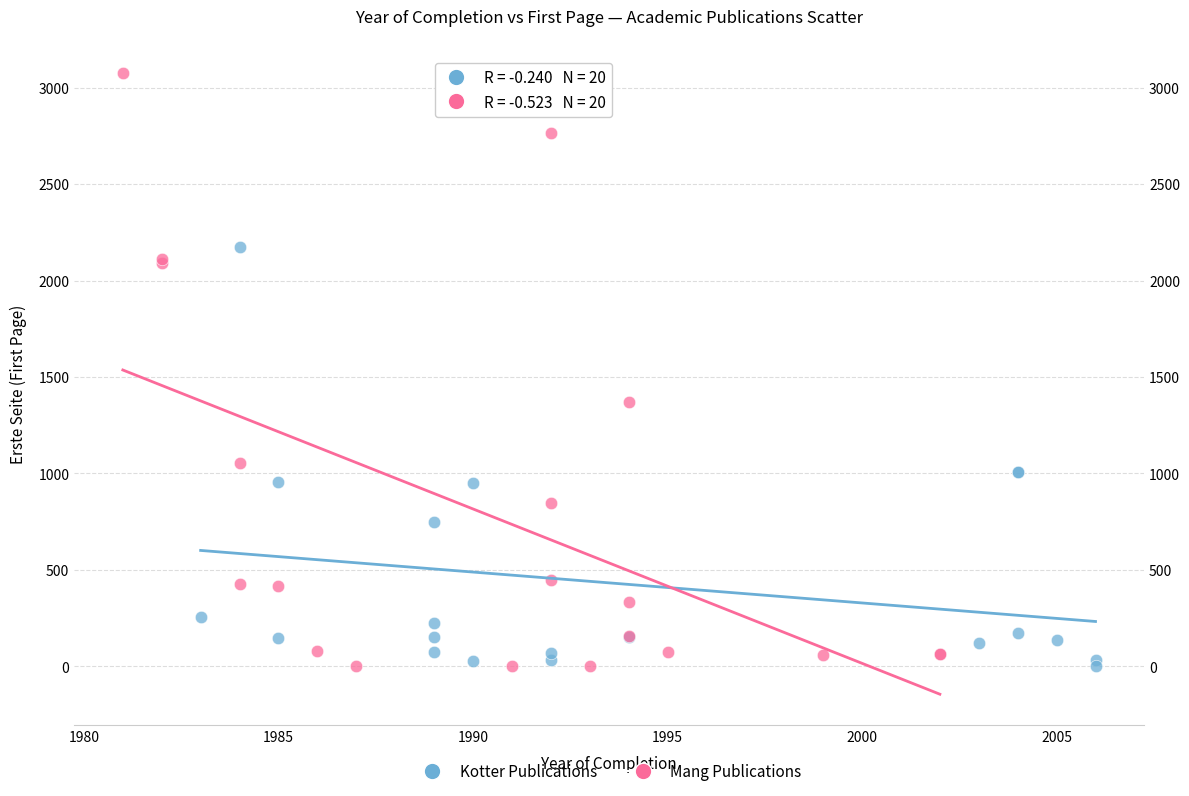

Which series contains the highest Y value?

Mang Publications